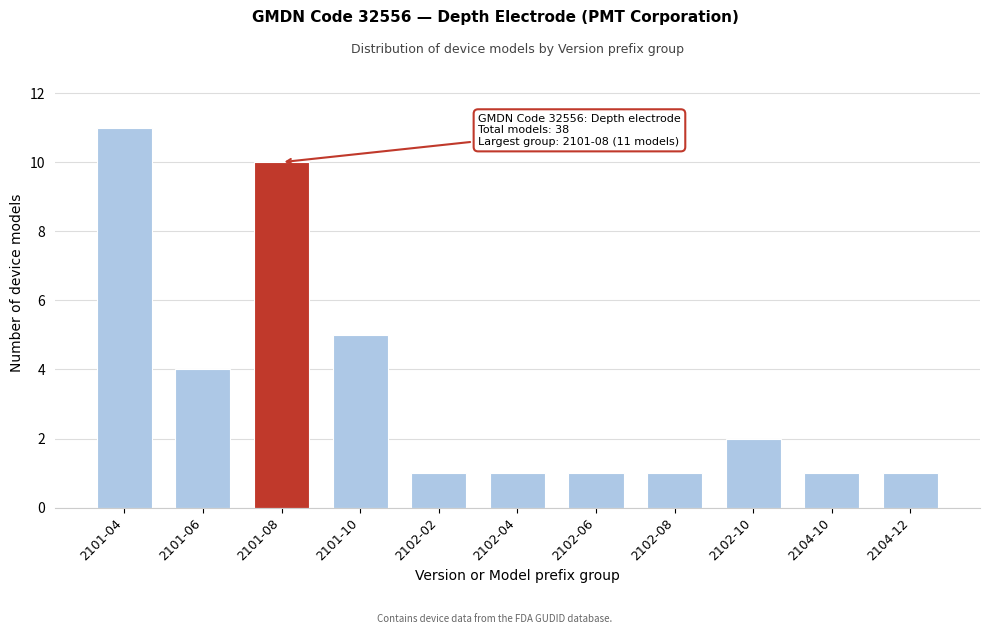

Reading right to left, what are all the values shown in this chart?

1	1	2	1	1	1	1	5	10	4	11